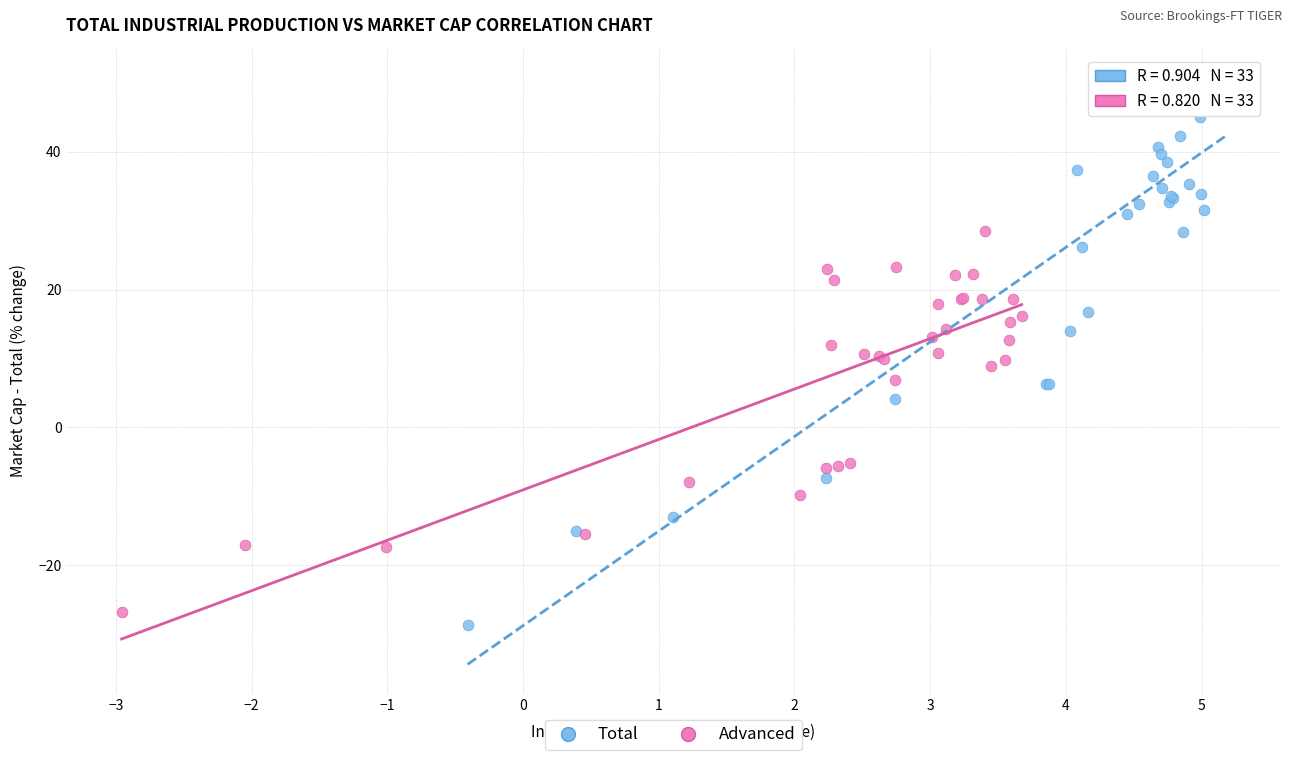

Which series has the largest Y range (max minus min)?

Total